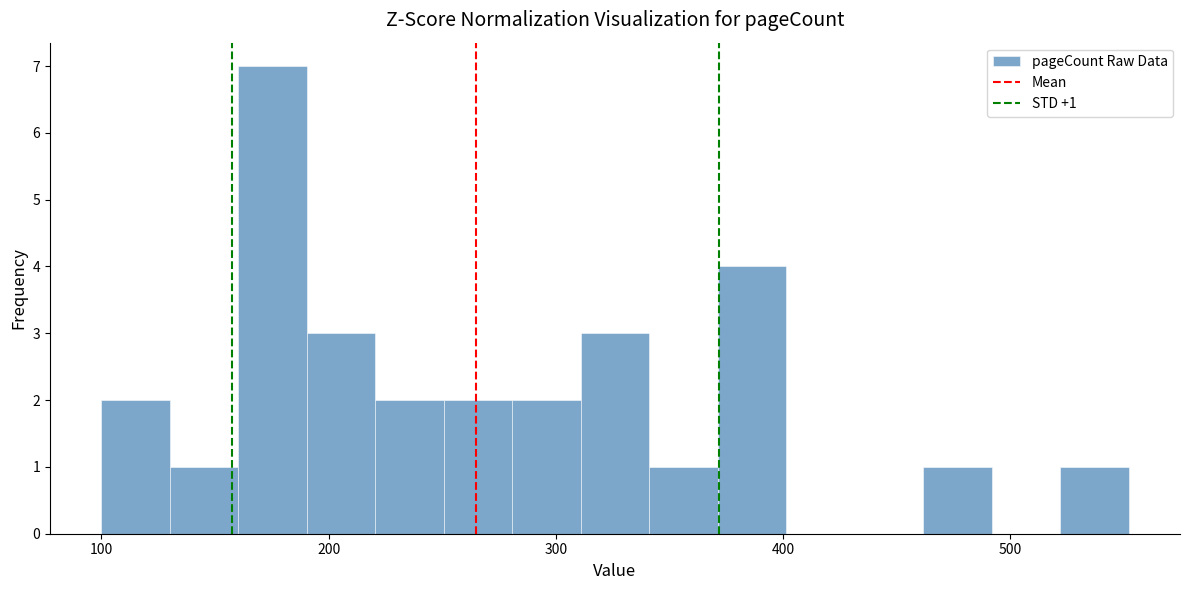

Around what value on the x-axis is the tallest bar? Give the approximate position of its centre, as read against the axis.

180